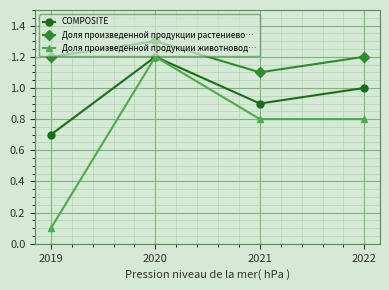

How many interior local valleys does the COMPOSITE series have?

1